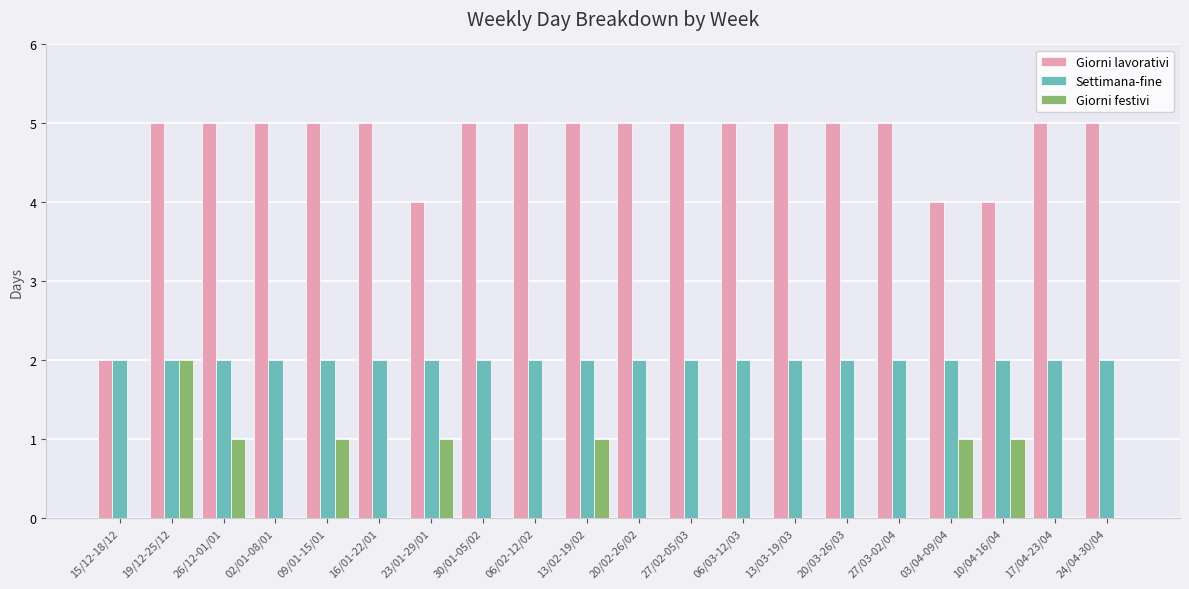

What is the maximum value shown in the chart?

5